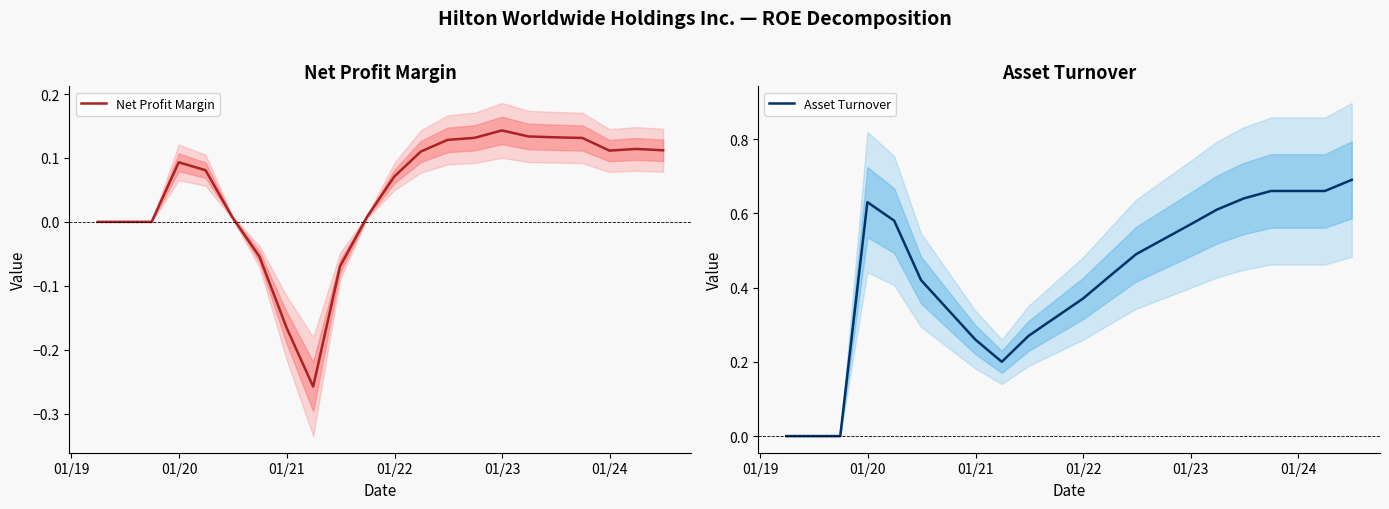

How many positive values does the Net Profit Margin series have?

15